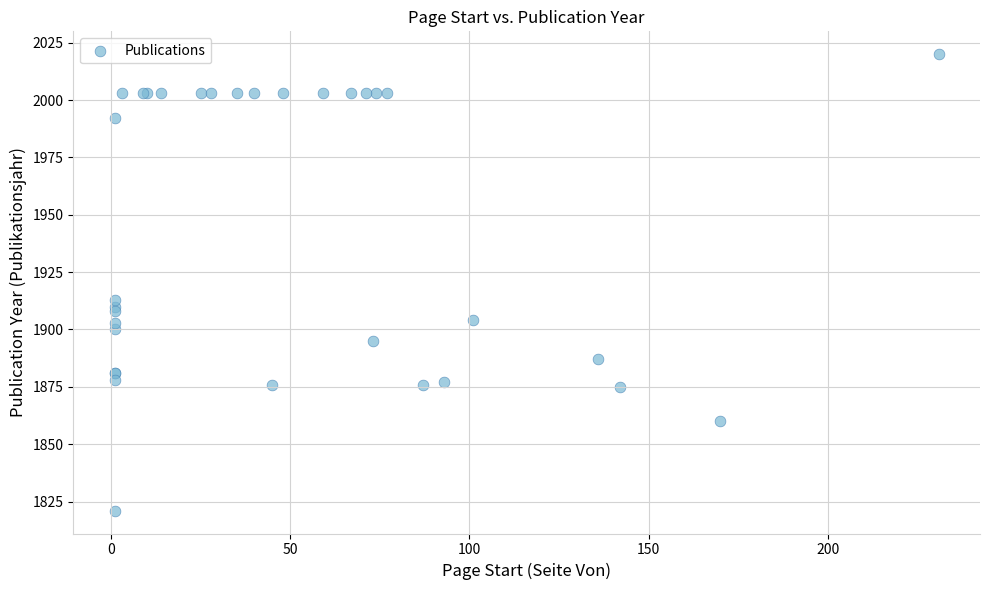

What Y value in the scatter plot is closest to 1920?

1913